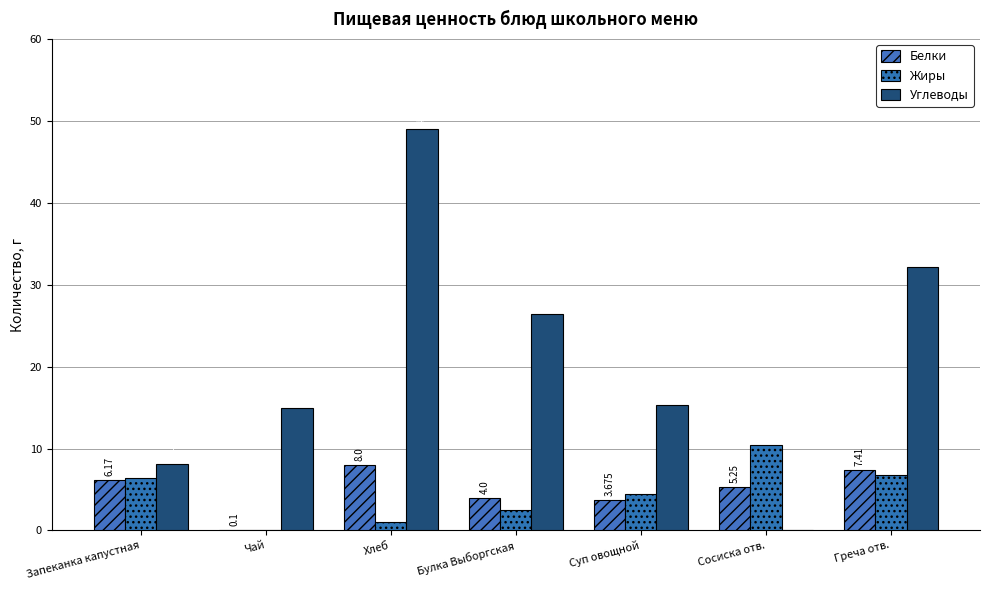

What is the label of the 3rd bar from the right?

Суп овощной